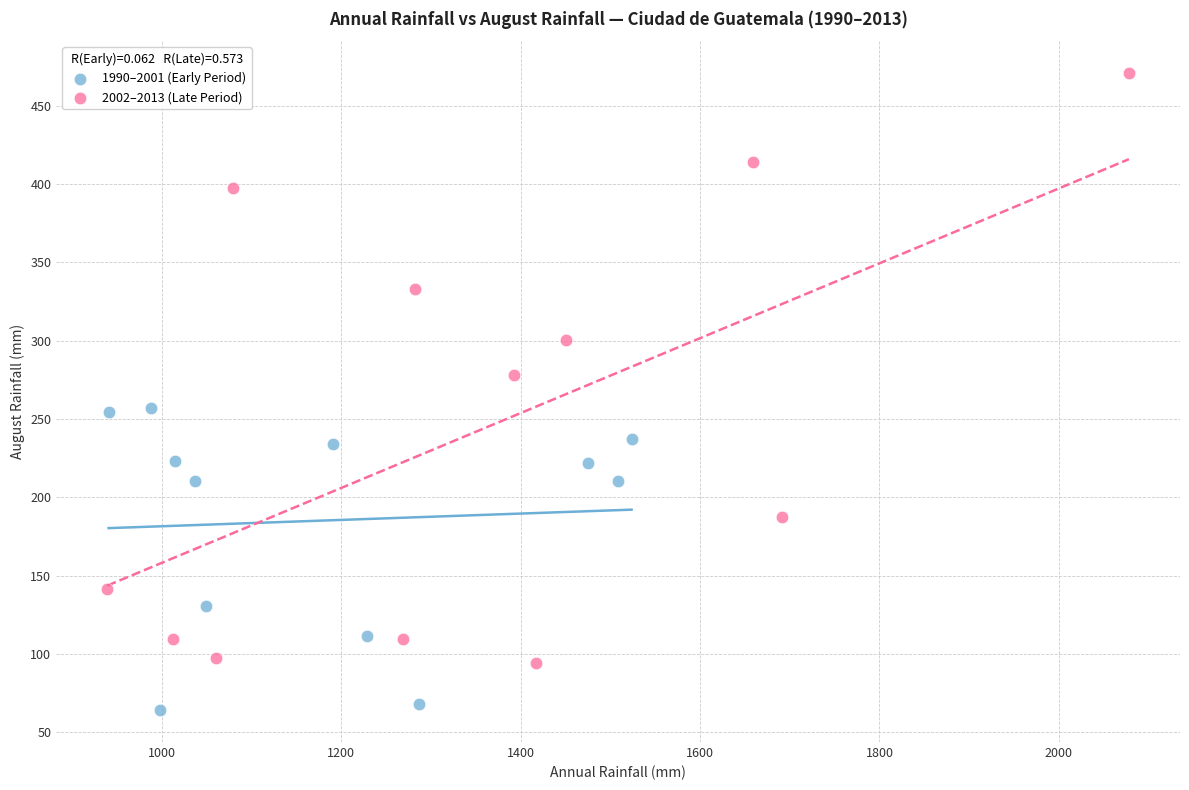

Which series has the largest Y range (max minus min)?

2002–2013 (Late Period)